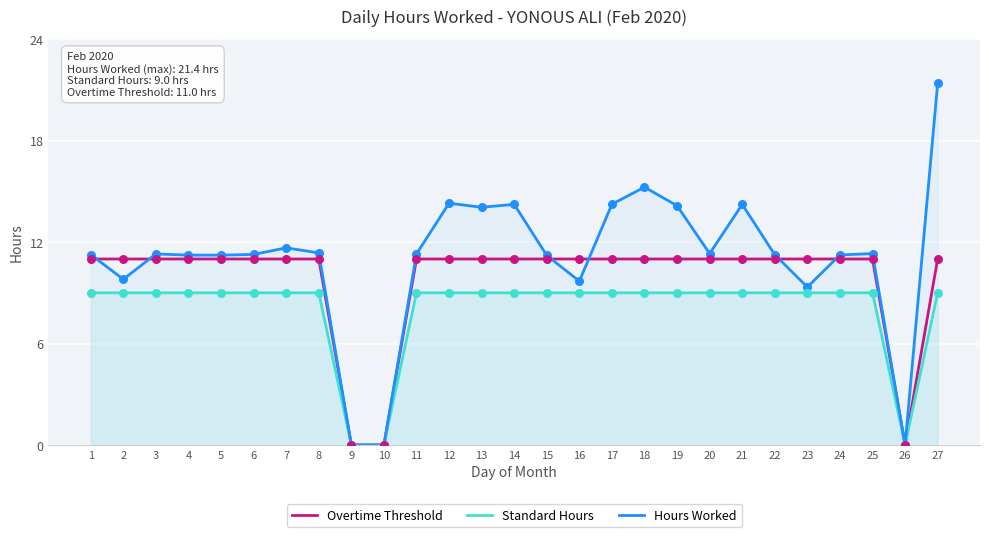

At how many categories does at least one series exceed 2?

24